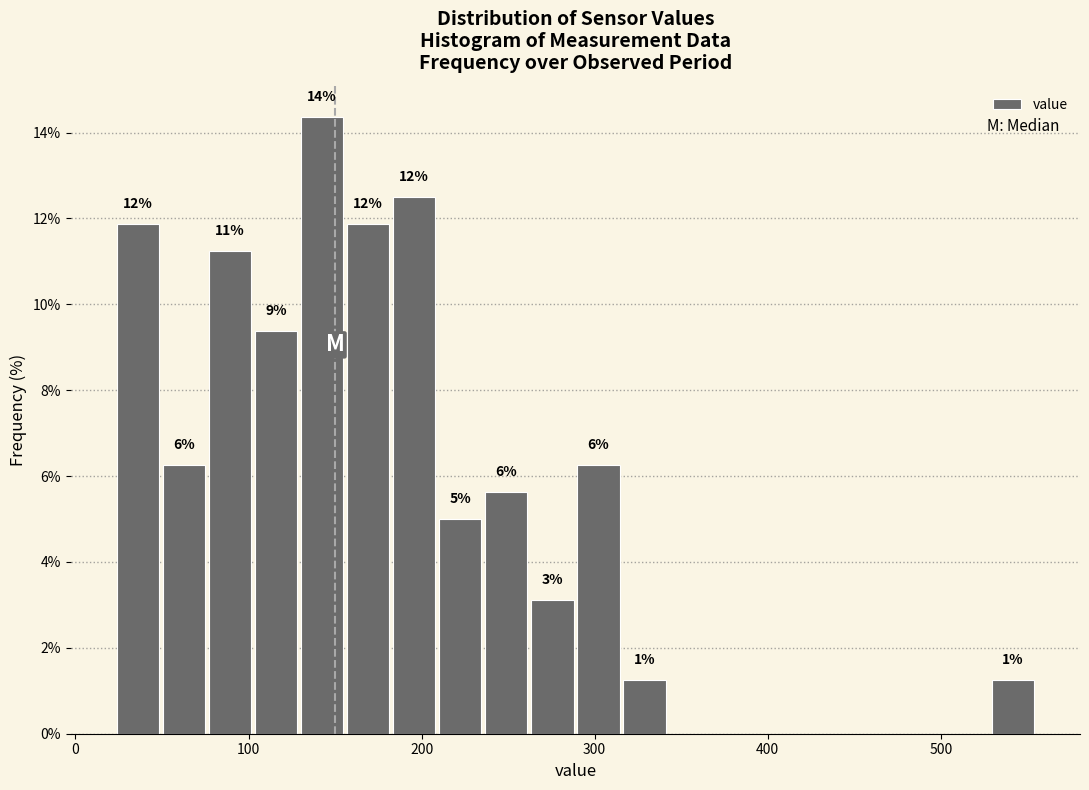

Read against the x-axis, roughly where is the centre of the tallest bar?

140